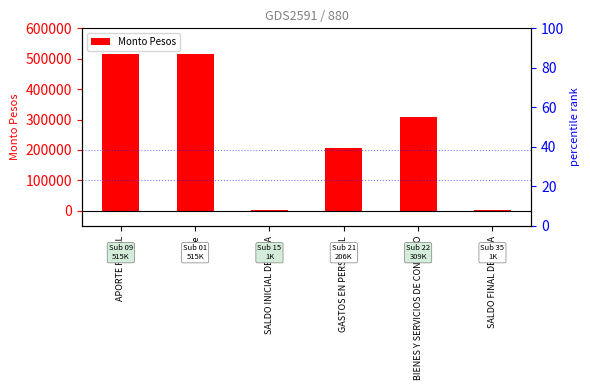

What position from the left is APORTE FISCAL?

1